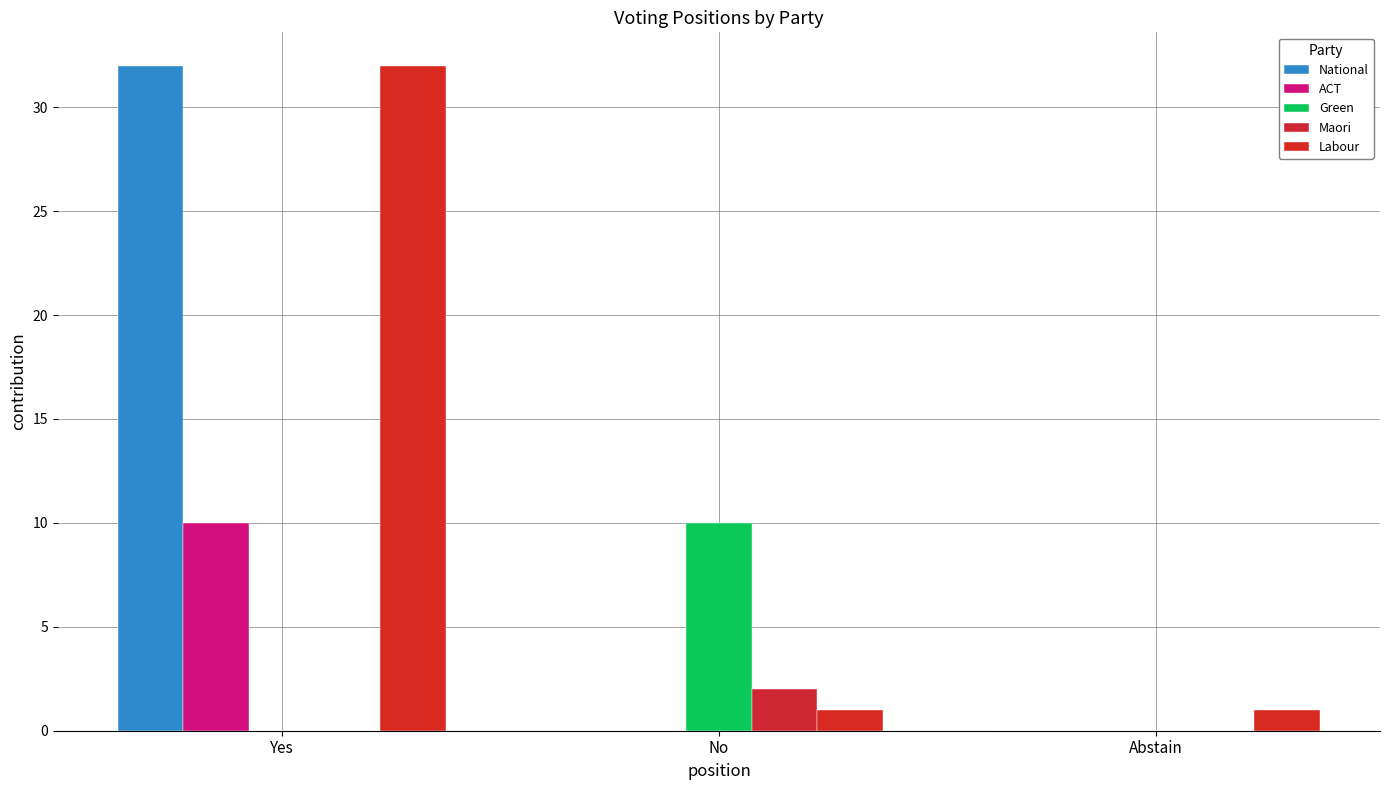

Are the bars horizontal?

No